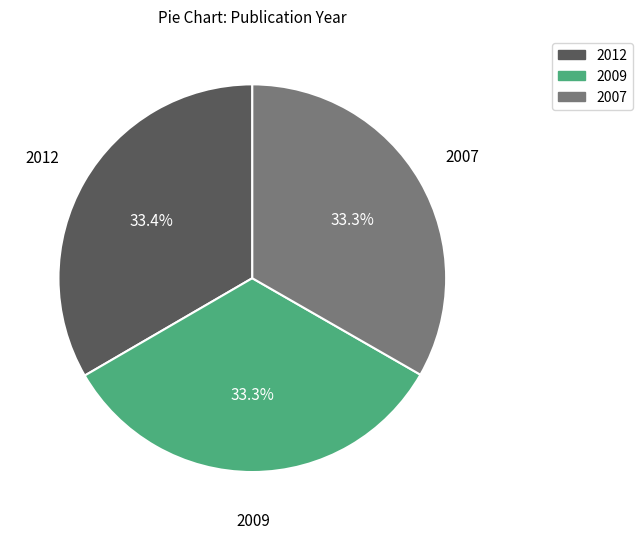

What is the ratio of the value at 2012 to the value at 2007?

1.0